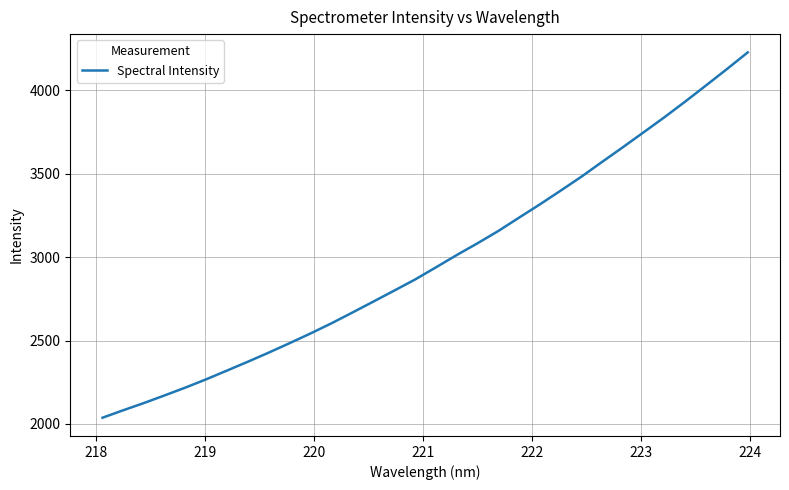

What is the smallest value displayed?

2037.5